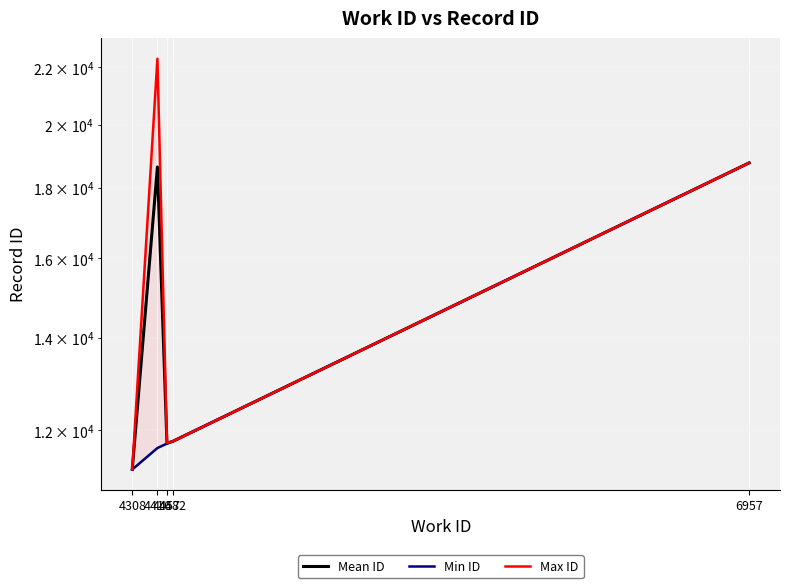

Which category has the lowest value in the Min ID series?

4308